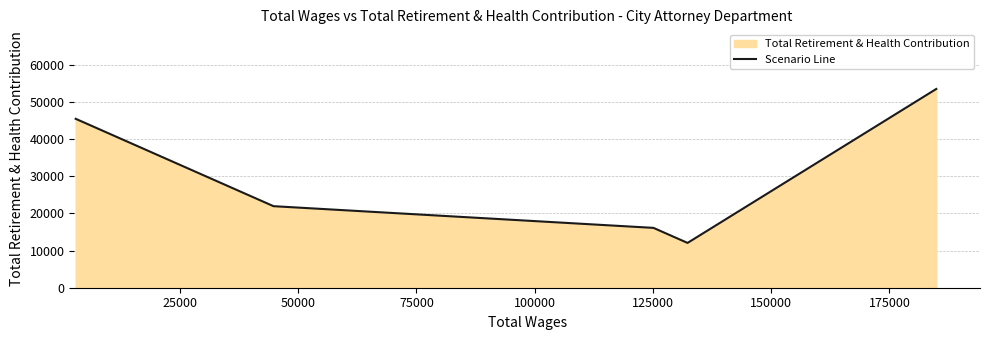

True or false: the data has more than 0 interior local peaks.

False